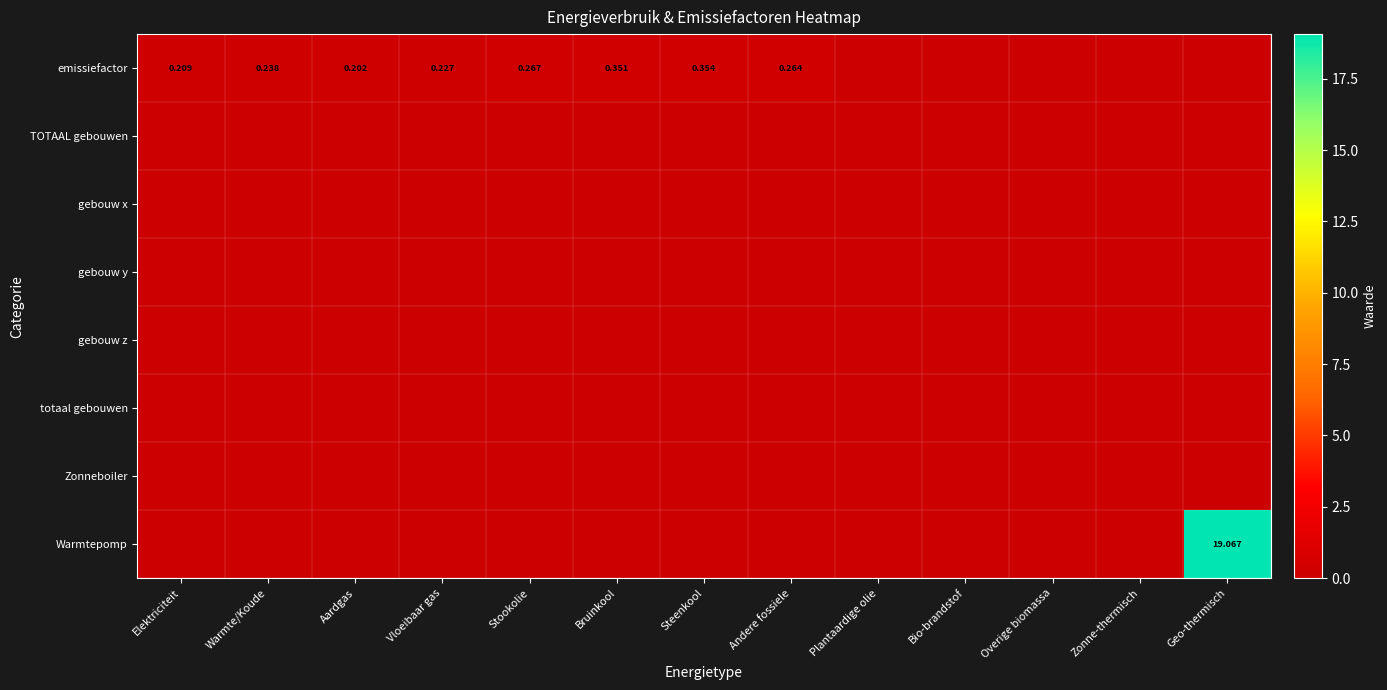

Is the value of Warmtepomp at Andere fossiele greater than the value of TOTAAL gebouwen at Andere fossiele?

No